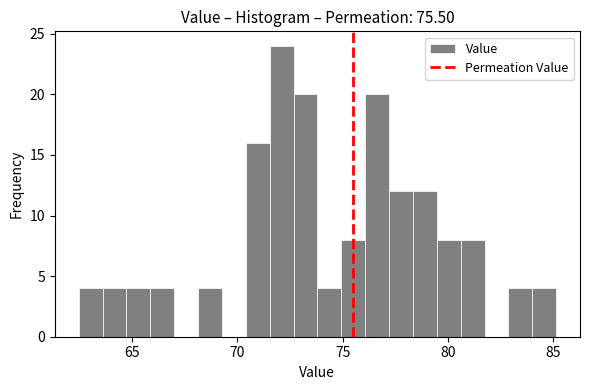

Around what value on the x-axis is the tallest bar? Give the approximate position of its centre, as read against the axis.

72.0